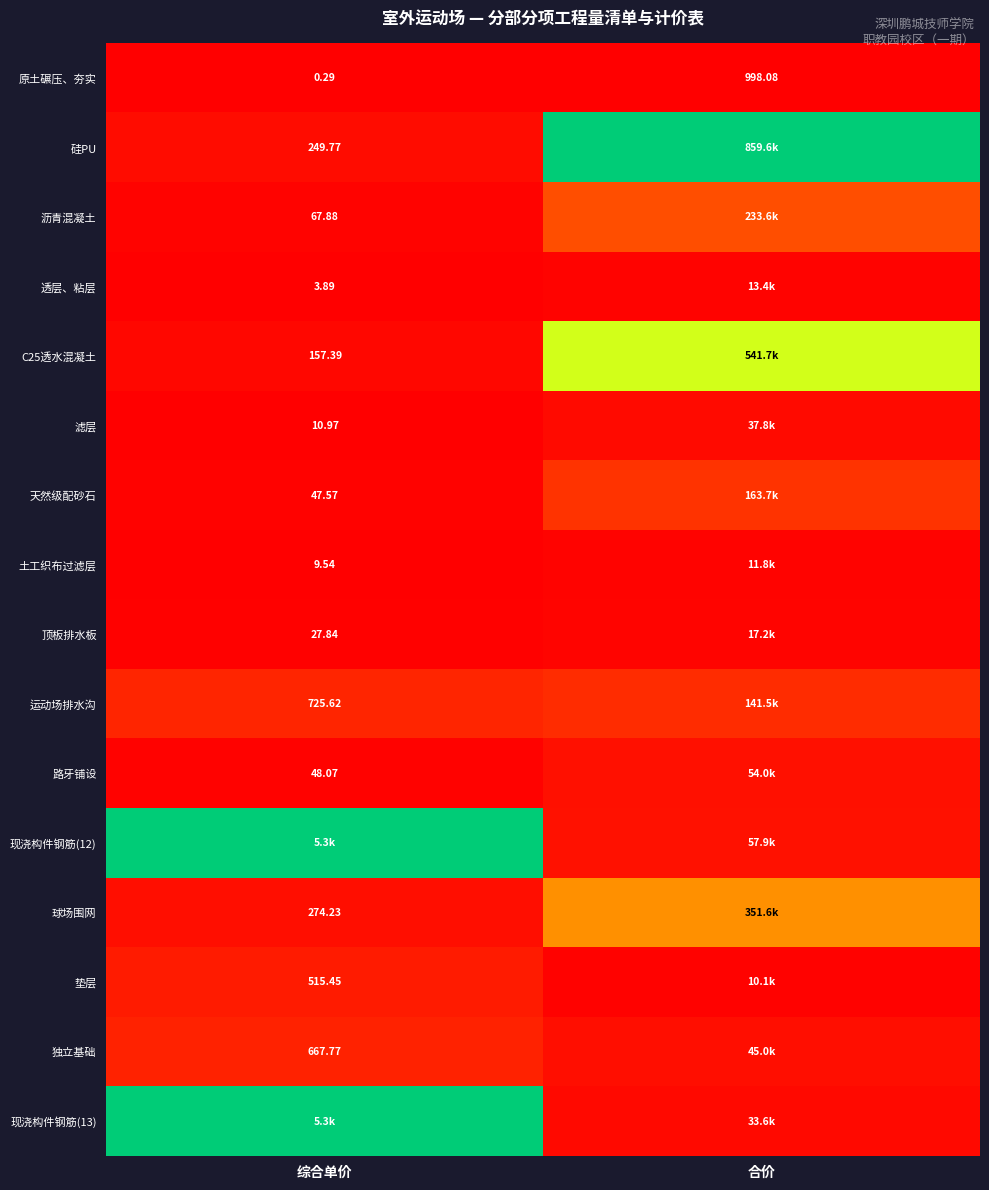

Where is 原土碾压、夯实 nearest to the value 499?

综合单价